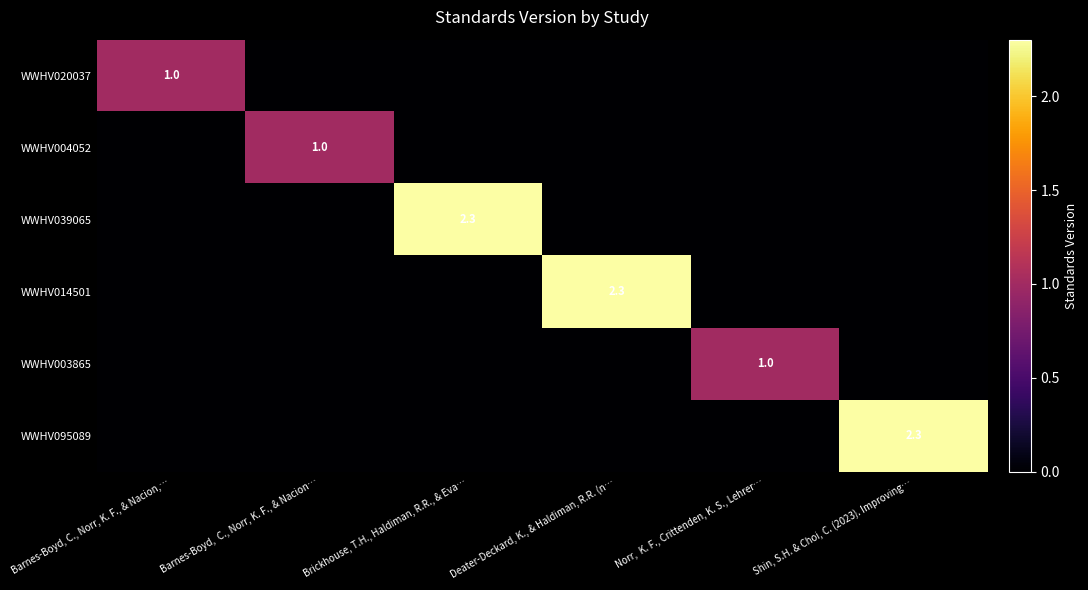

The value of WWHV095089 at Shin, S.H. & Choi, C. (2023). Improving… is 2.3. True or false?

True